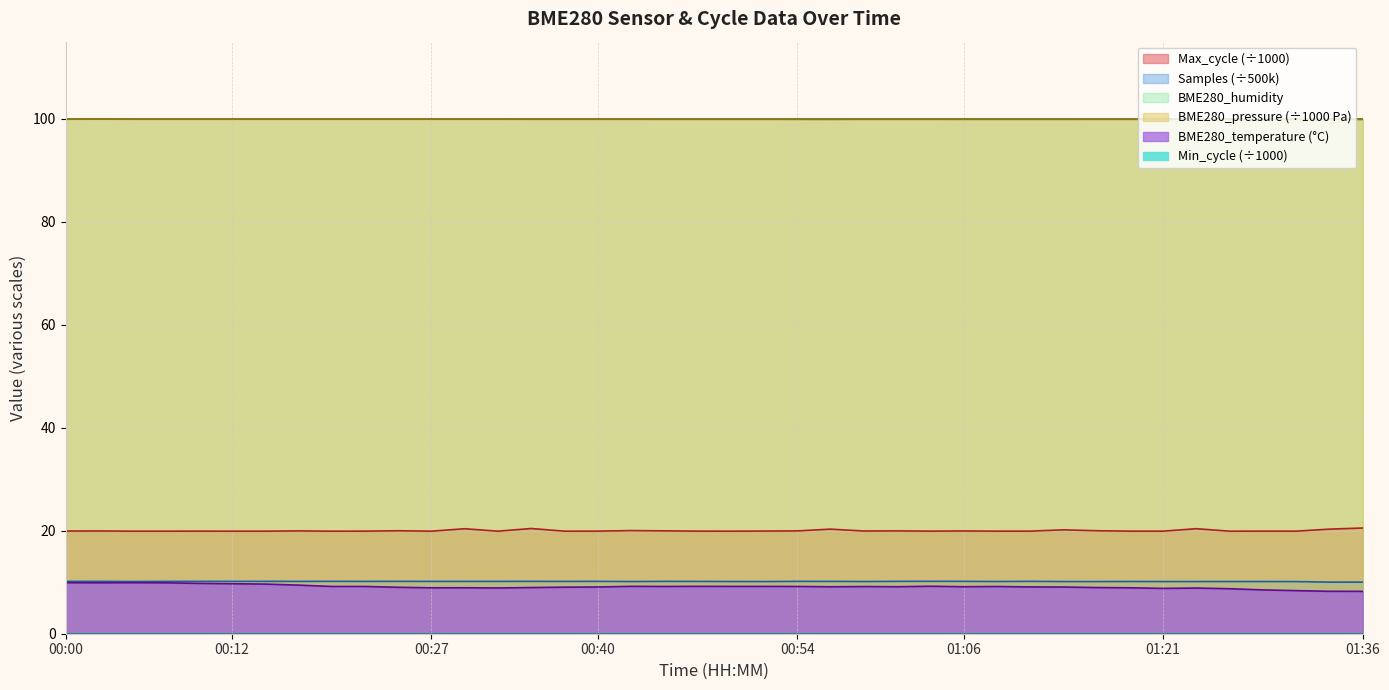

What is the label of the 33rd point from the right?

00:17